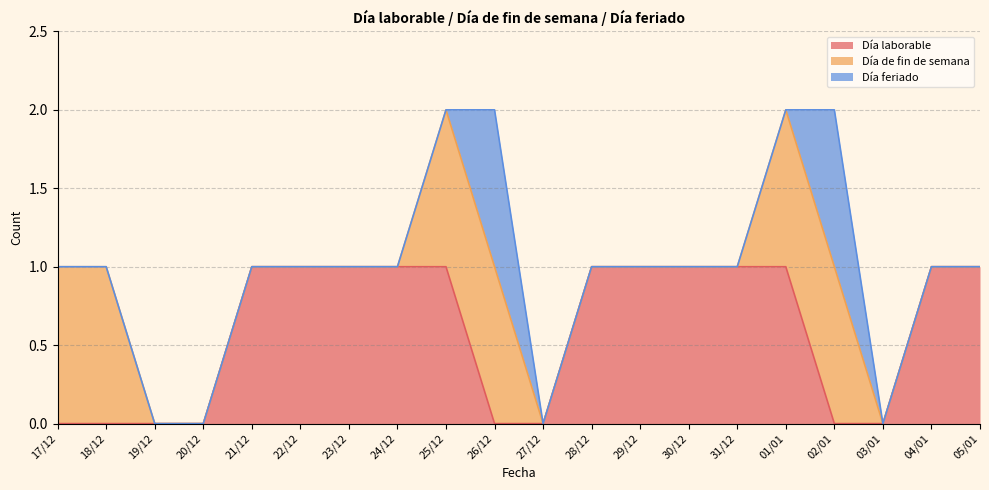

List the series in order of their overall mean, highest first.

Día laborable, Día de fin de semana, Día feriado